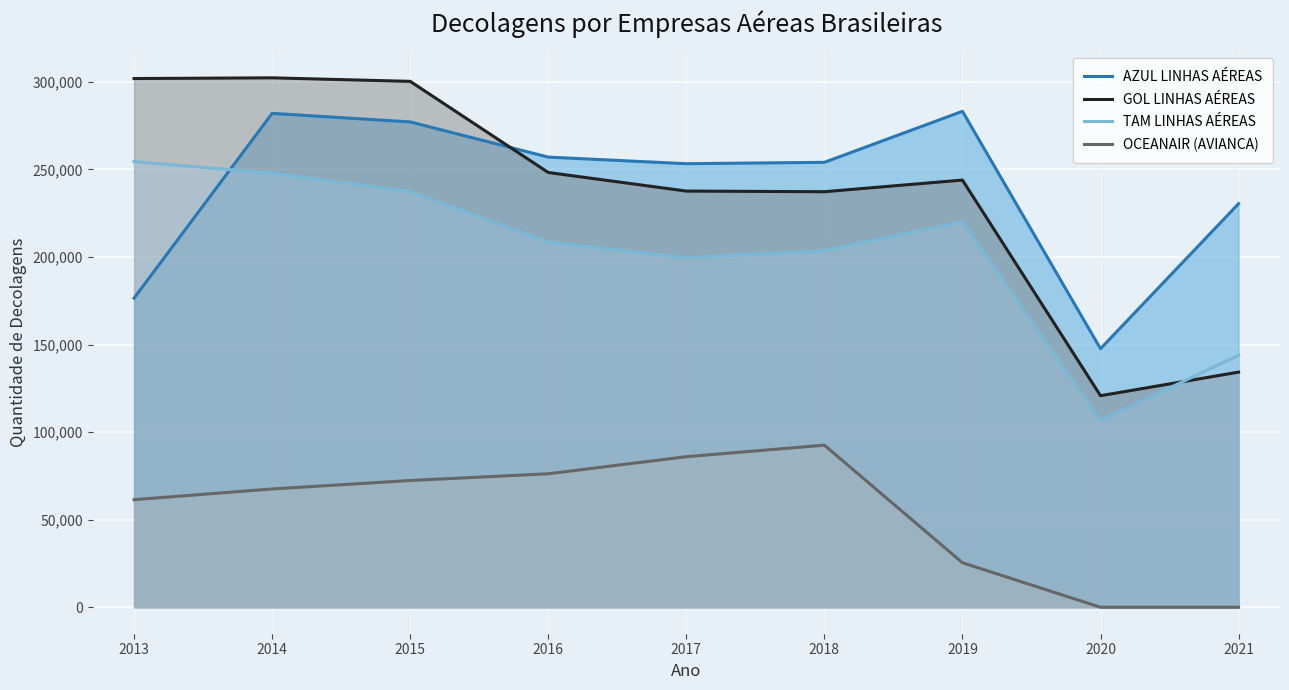

What is the sum of all AZUL LINHAS AÉREAS values?

2160873